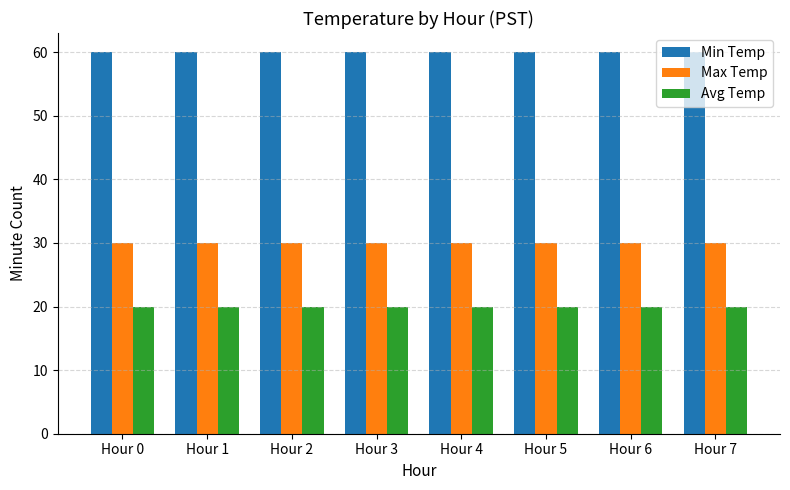

What is the average value of the Min Temp series?

60